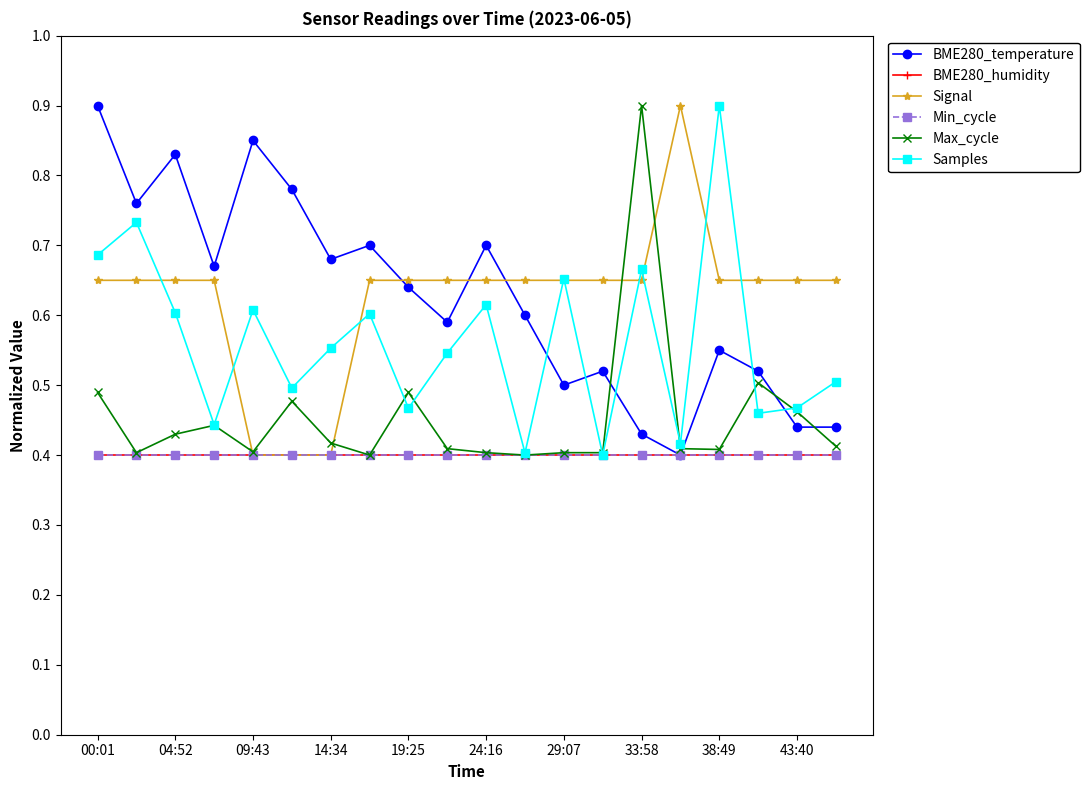

Does the chart have visible grid lines?

No